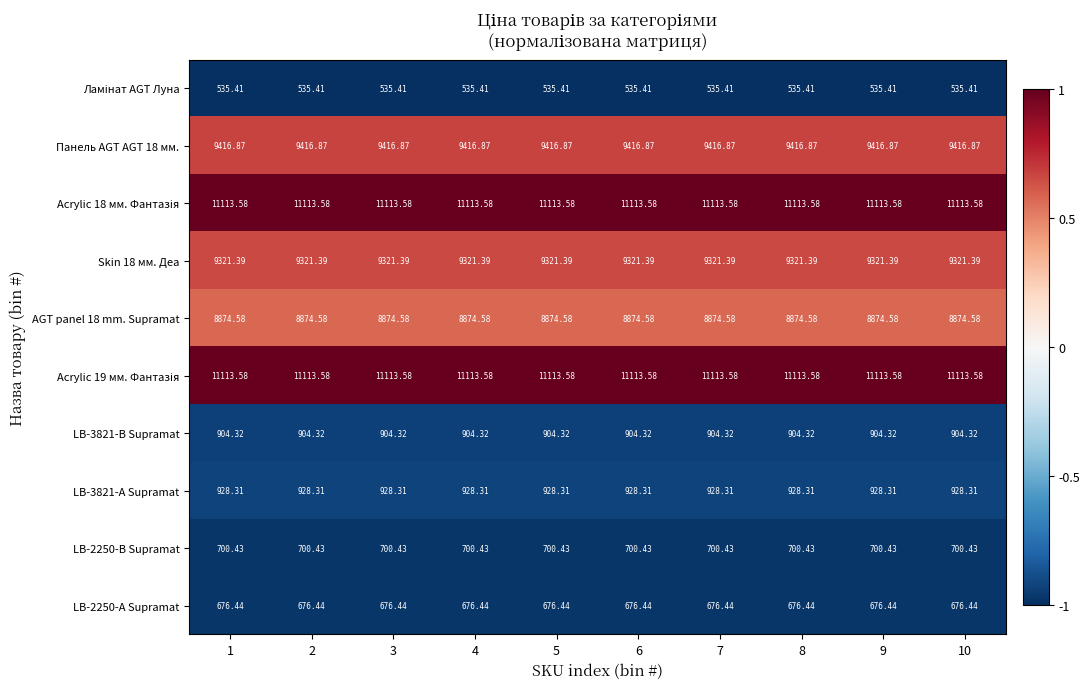

Is the value of LB-3821-В Supramat at 1 greater than the value of AGT panel 18 mm. Supramat at 3?

No